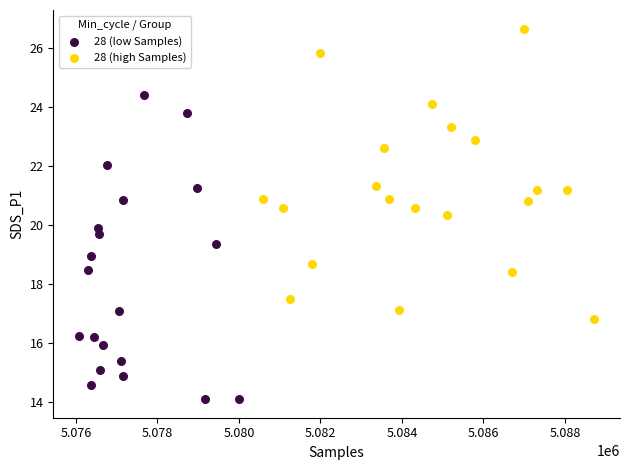

Which series reaches the maximum Y coordinate?

28 (high Samples)